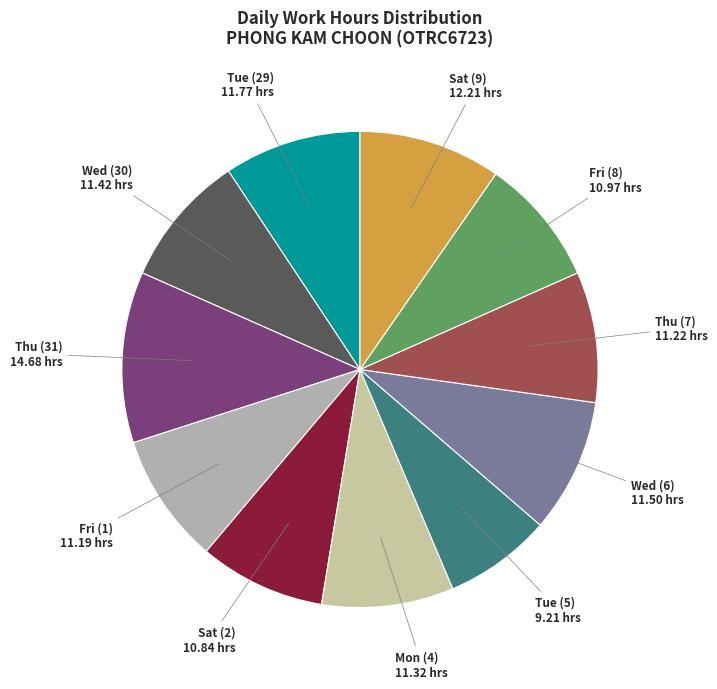

Count the number of slices in the pie.

11